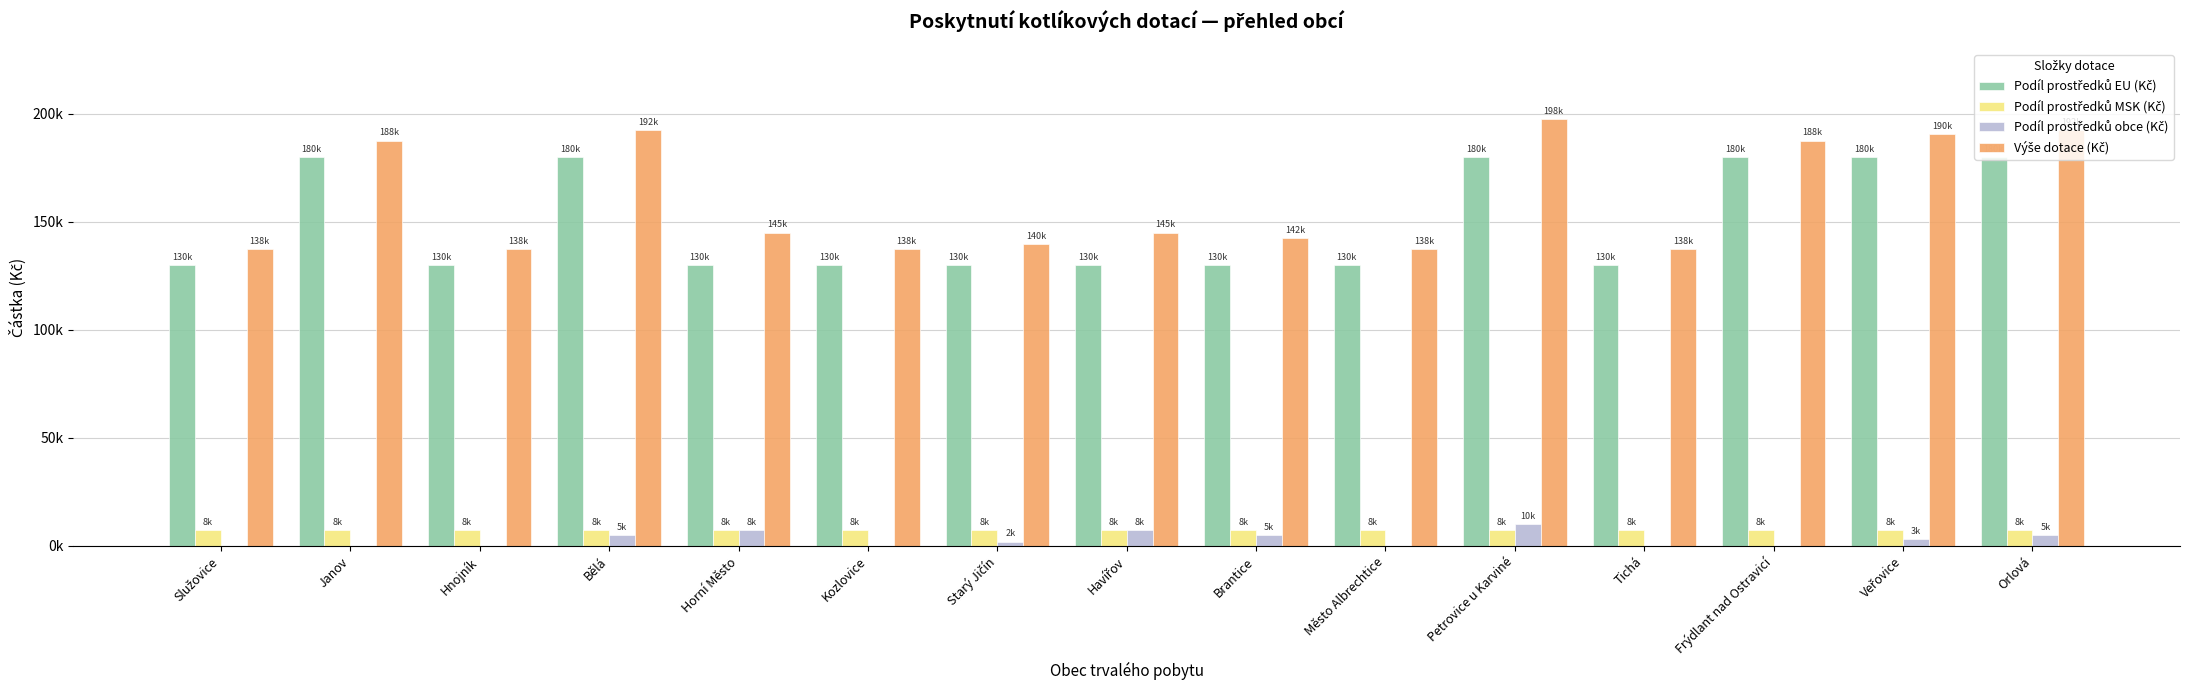

At which label is Podíl prostředků EU (Kč) closest to 155000?

Služovice